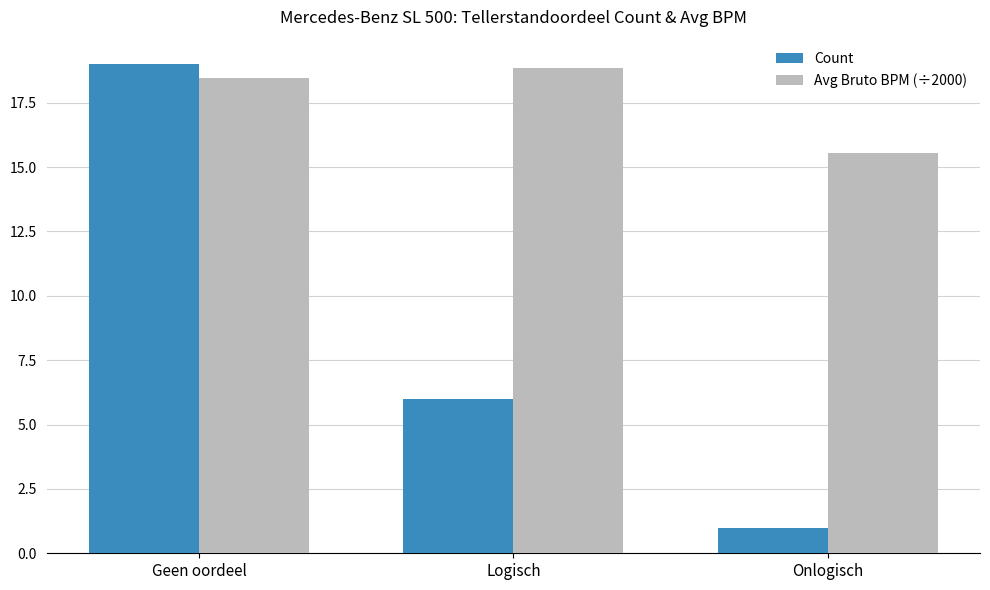

Between Geen oordeel and Logisch, which series saw the biggest shift?

Count